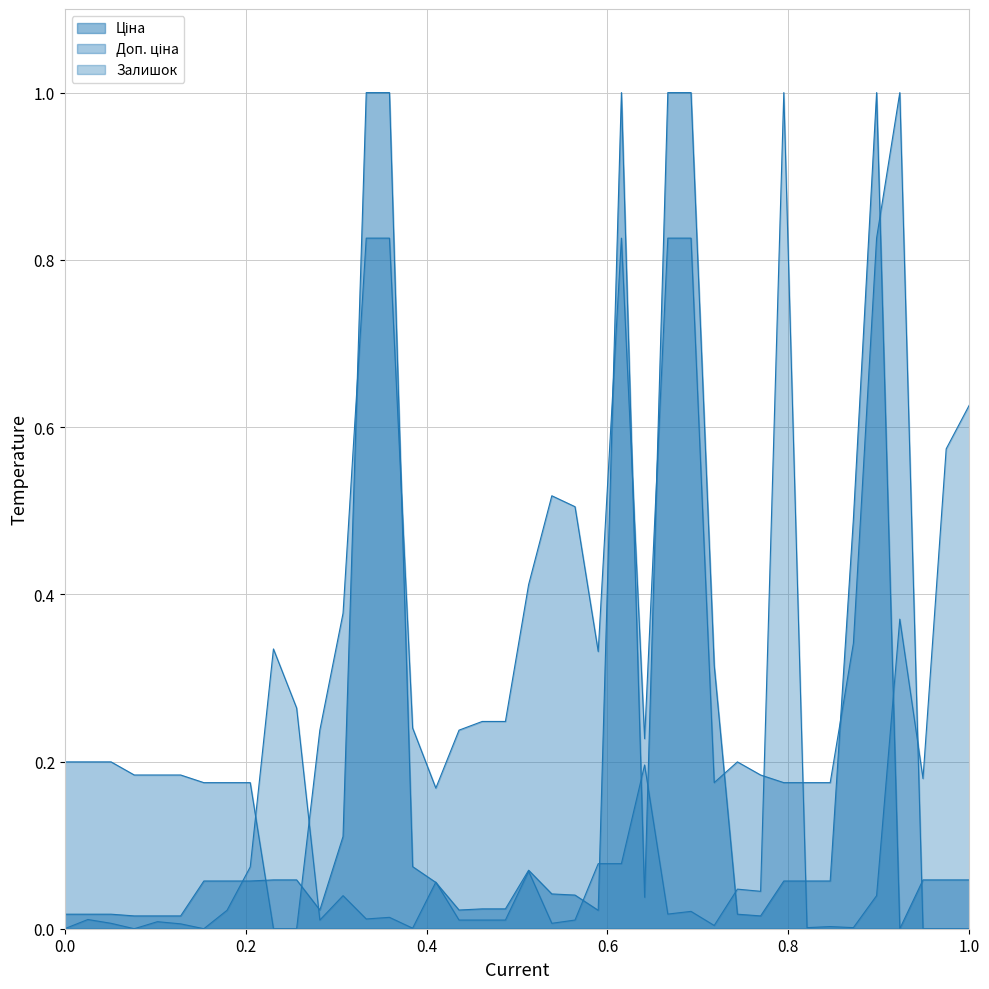

Which series has the largest total across all categories?

Доп. ціна